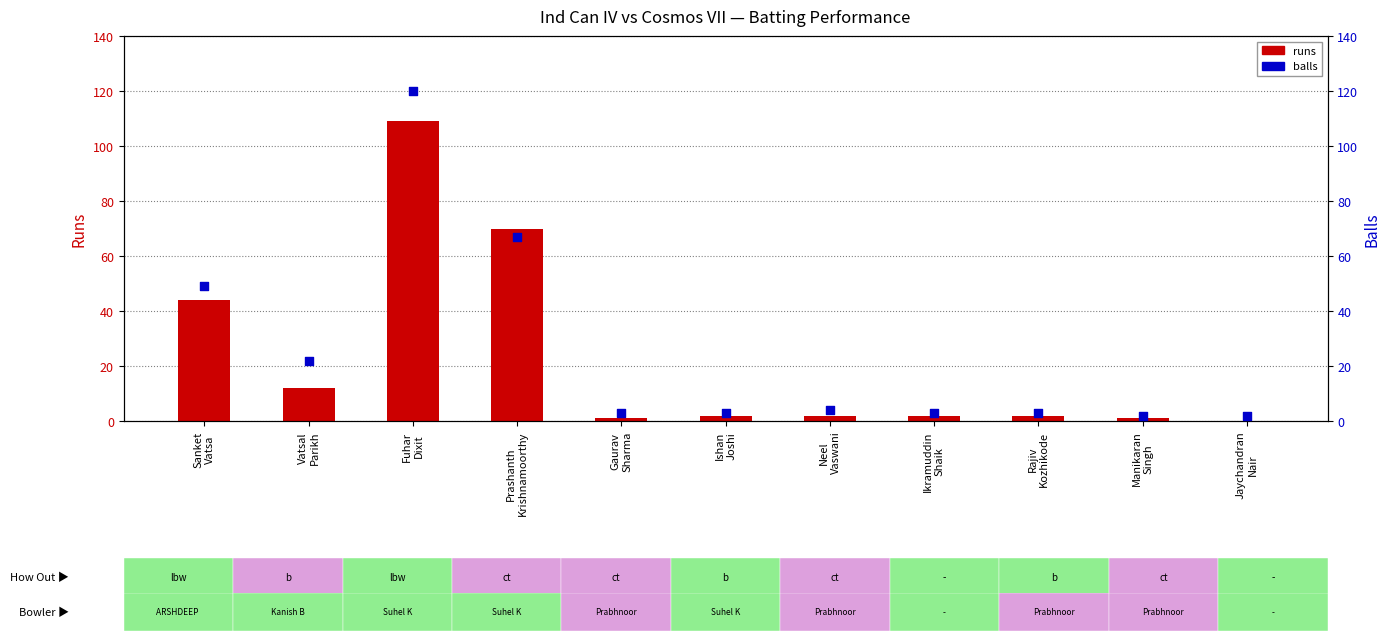

Is the value of balls at Ikramuddin
Shaik greater than the value of runs at Neel
Vaswani?

Yes